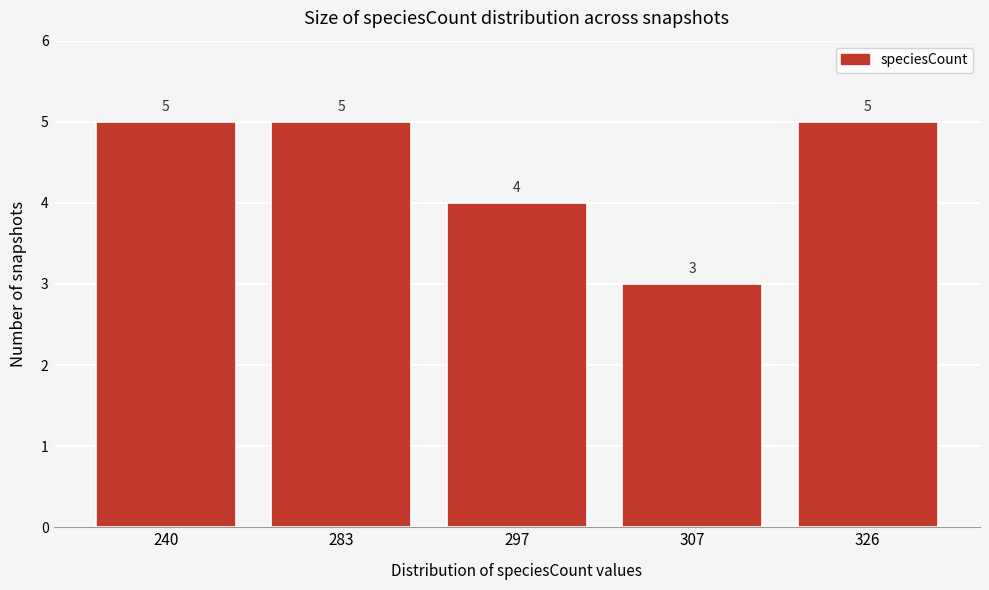

Reading right to left, what are all the values shown in this chart?

326=5	307=3	297=4	283=5	240=5